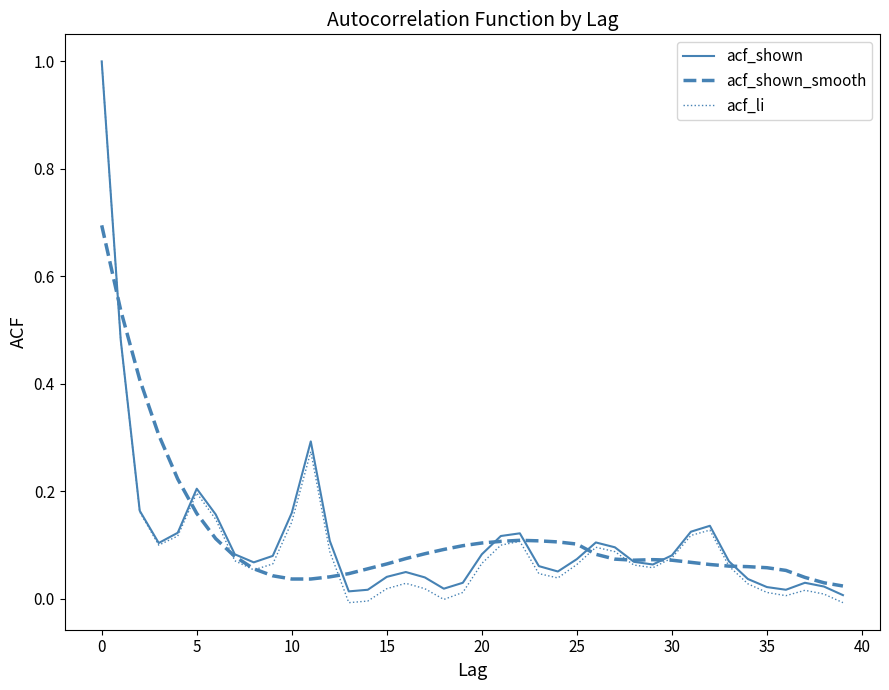

Which series has the widest spread of values?

acf_li